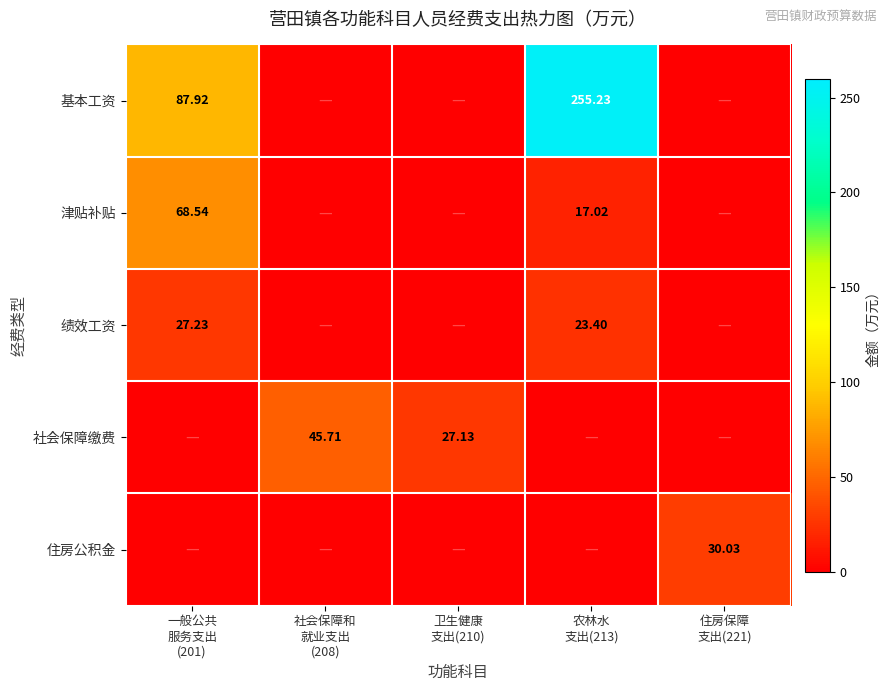

What is the difference between the second highest and second lowest values in the 绩效工资 series?

23.4